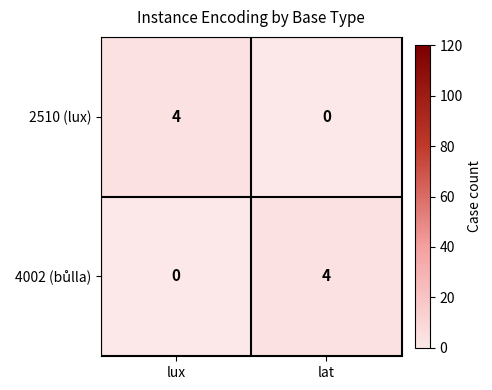

What is the total value across all series at lat?

4